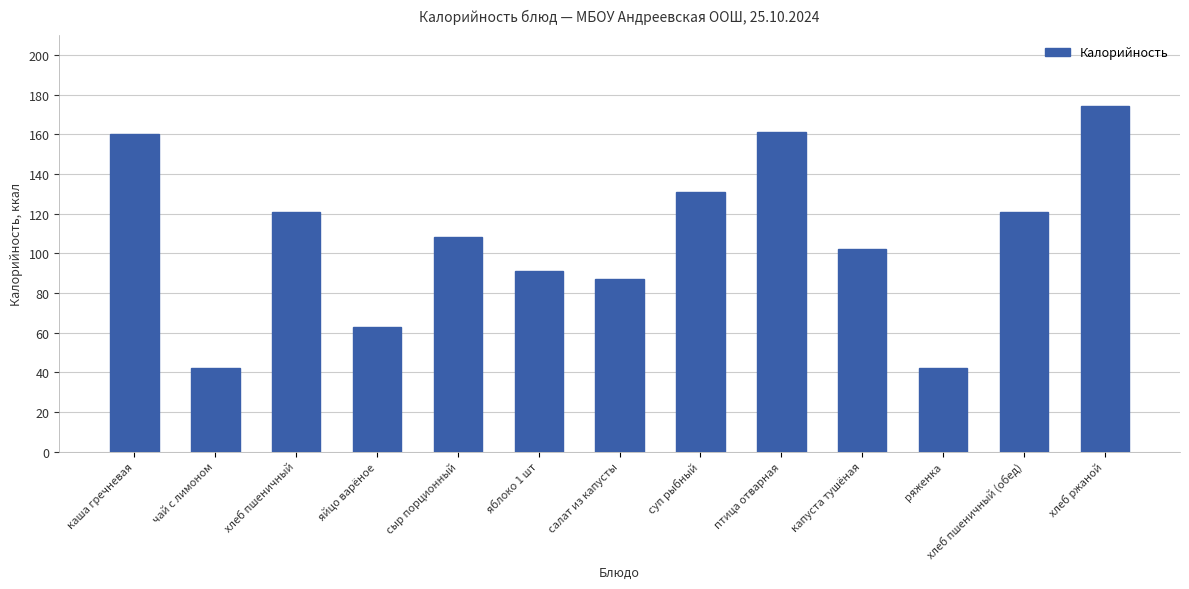

Where is the data nearest to the value 108?

сыр порционный